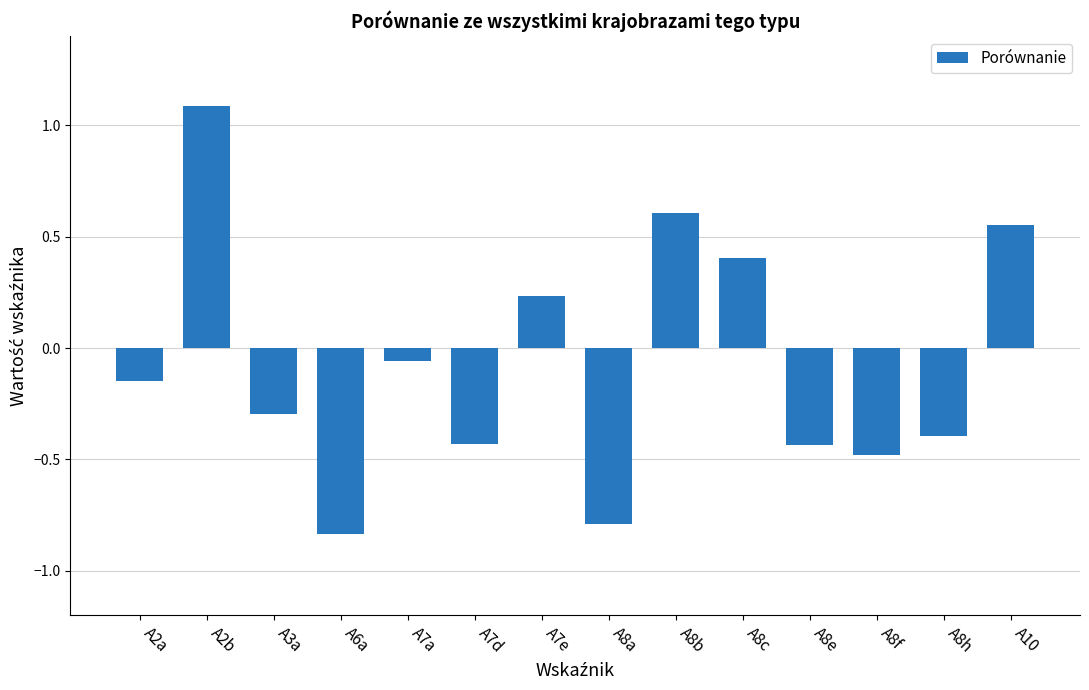

Are the bars horizontal?

No